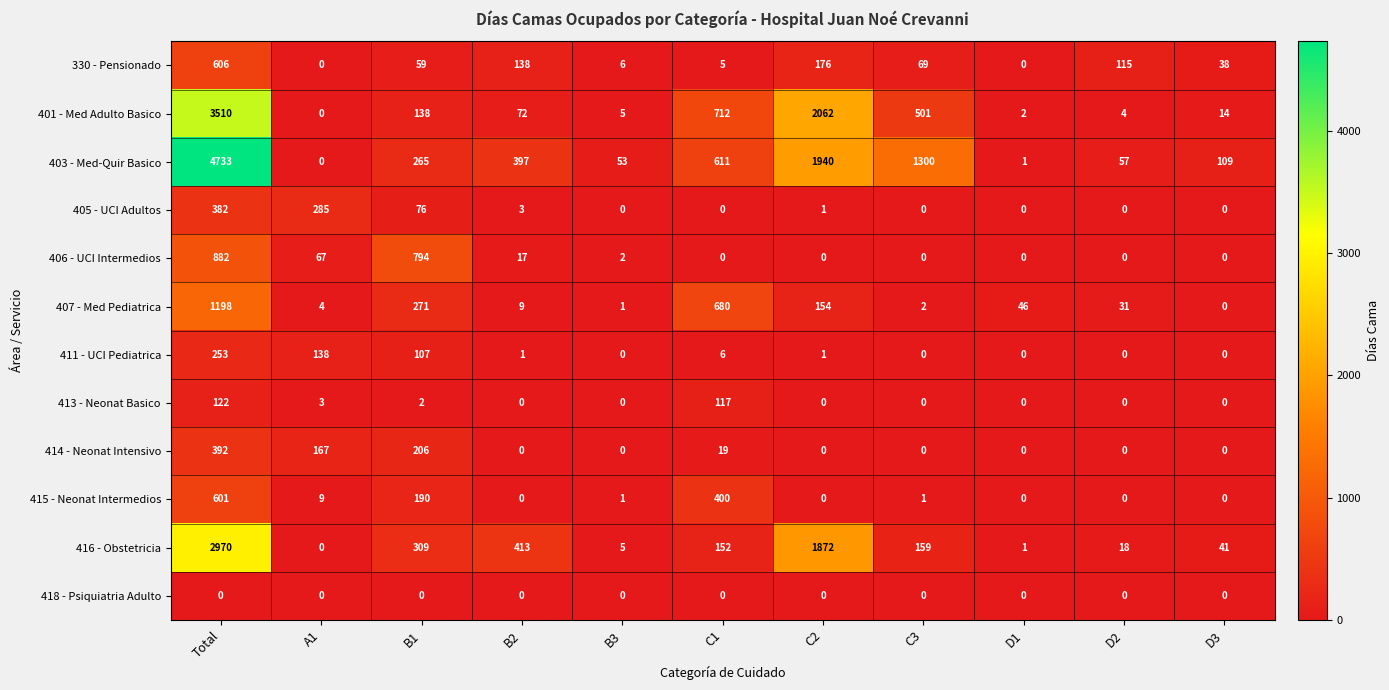

The 411 - UCI Pediatrica series shows 1 at C2. True or false?

True